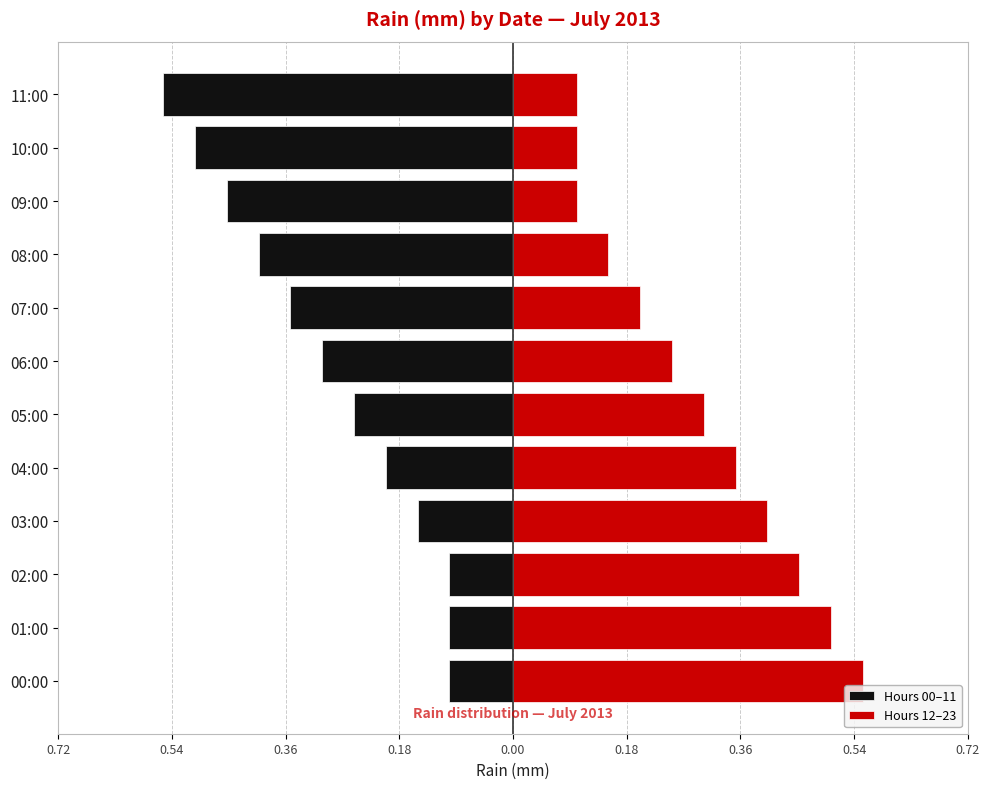

Between 10:00 and 01:00, which is larger?

01:00